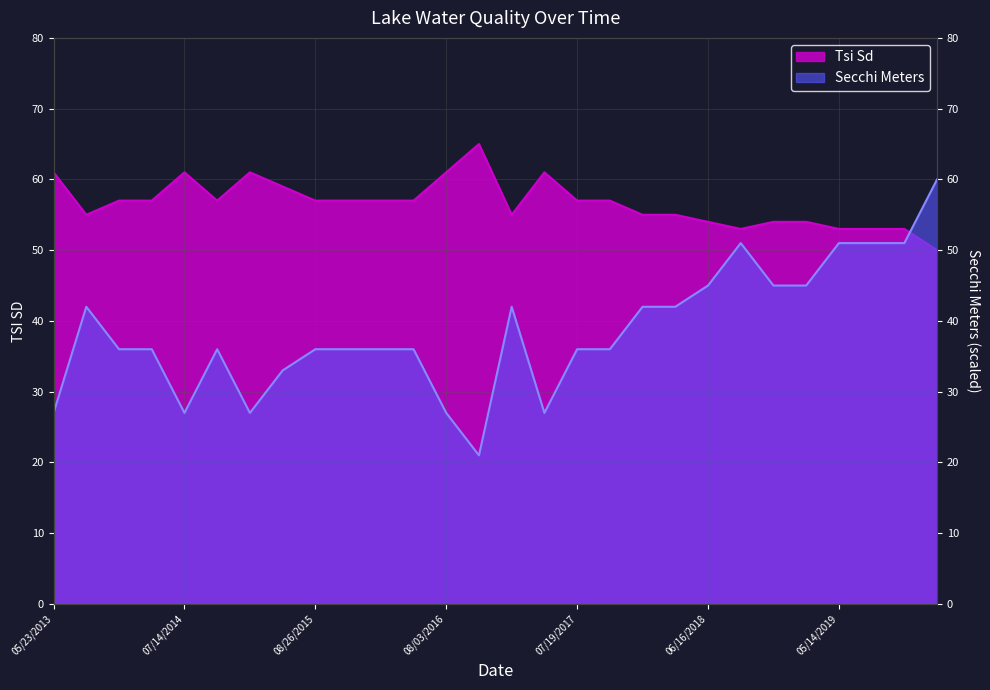

How many interior local valleys does the Secchi Meters series have?

4